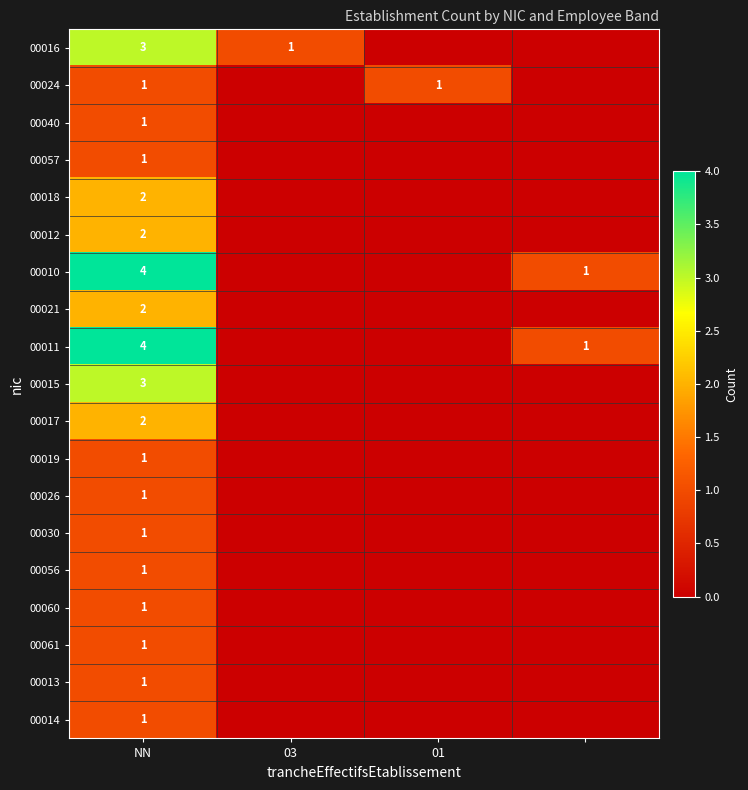

True or false: 00057 has a value of 1 at NN.

True